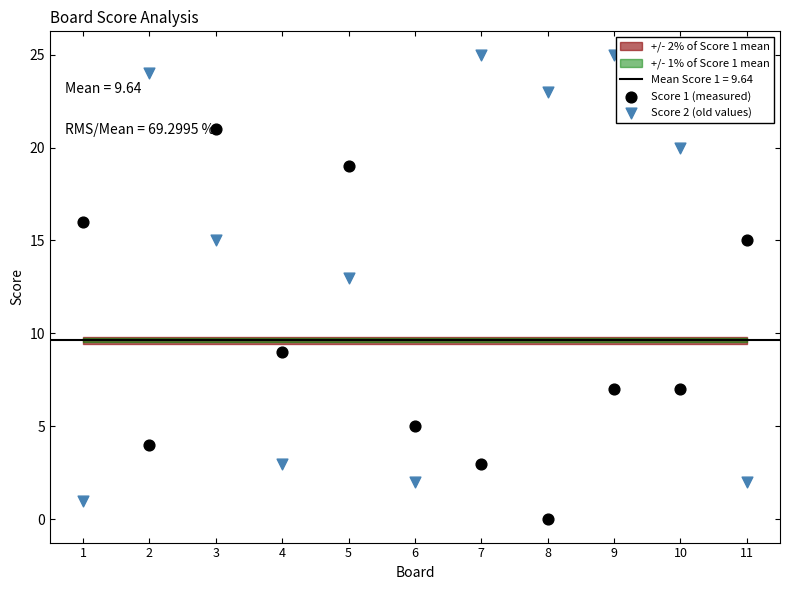

Across all data points, what is the range of Y values (max minus min)?

25